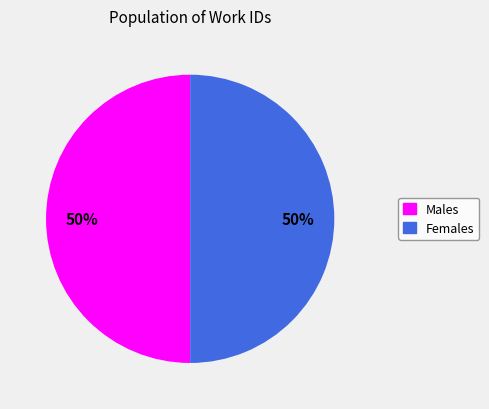

To the nearest percent, what is the average slice percentage?

50%